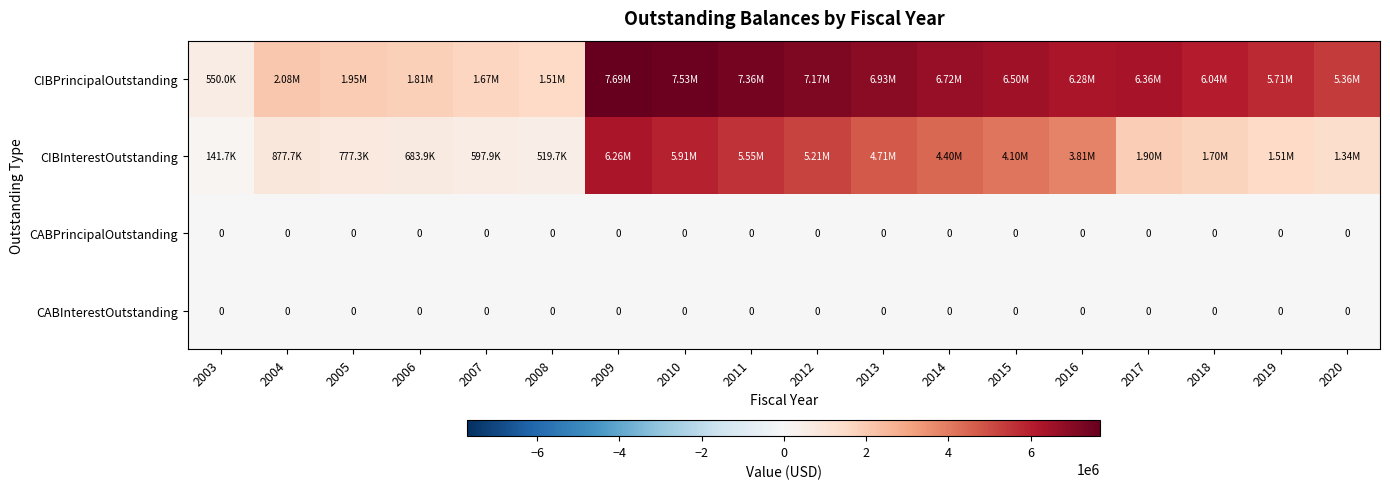

Which category has the highest value in the CIBInterestOutstanding series?

2009